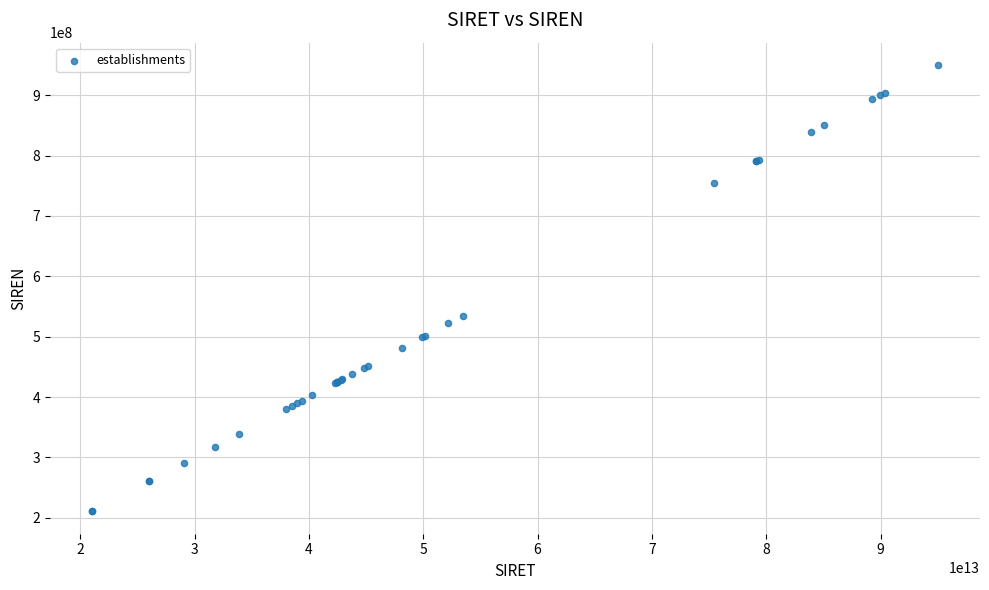

What Y value in the scatter plot is closest to 580256983?

534521075